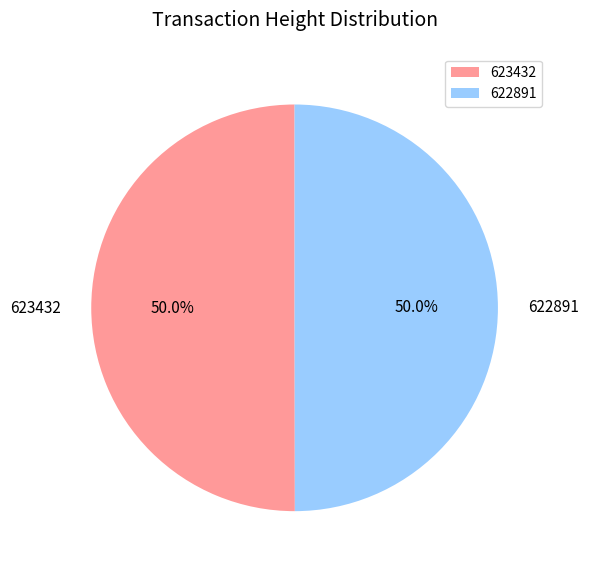

What percentage is NOT represented by 622891?

50.0%